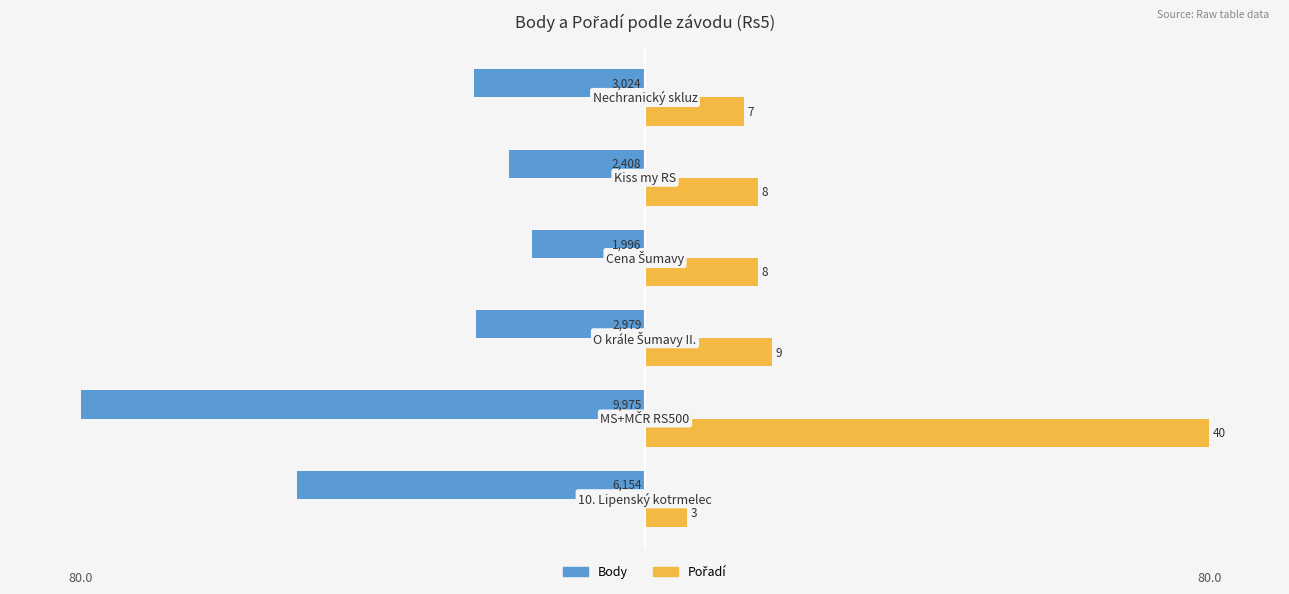

How many bars are there in total?

12